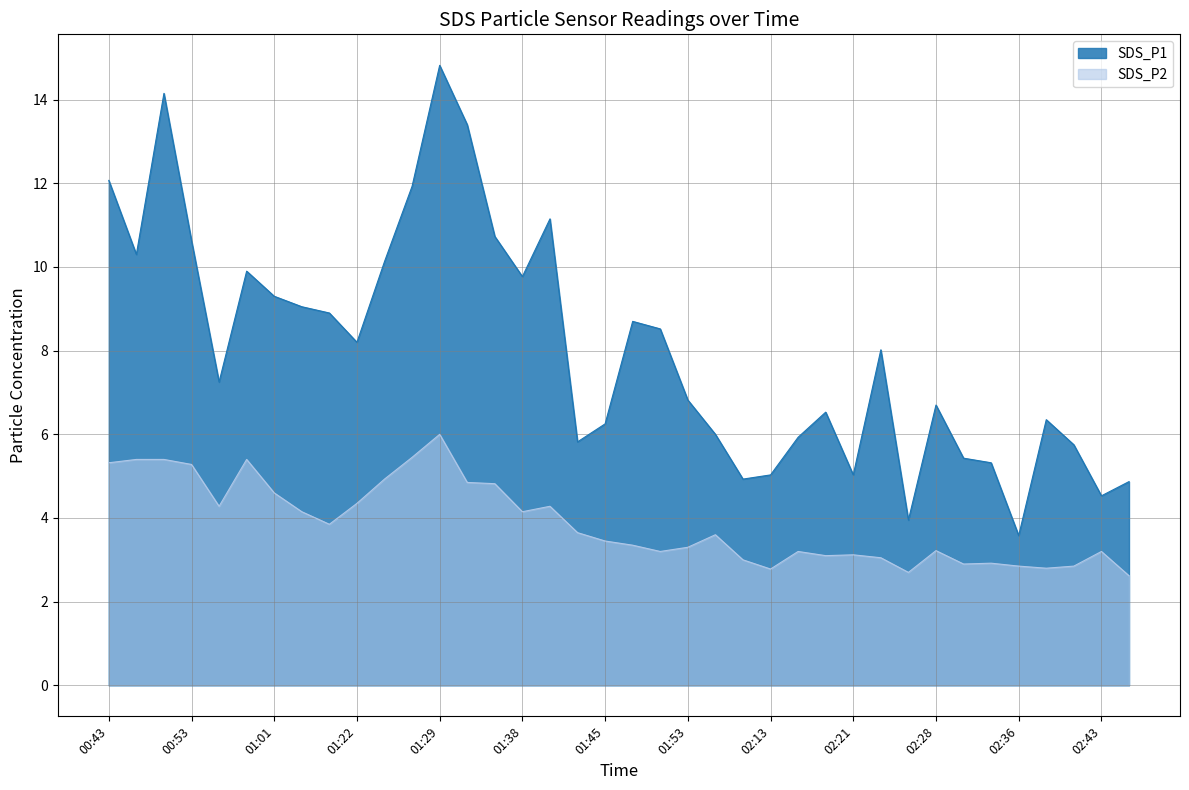

At which label does SDS_P1 first exceed 8?

00:43